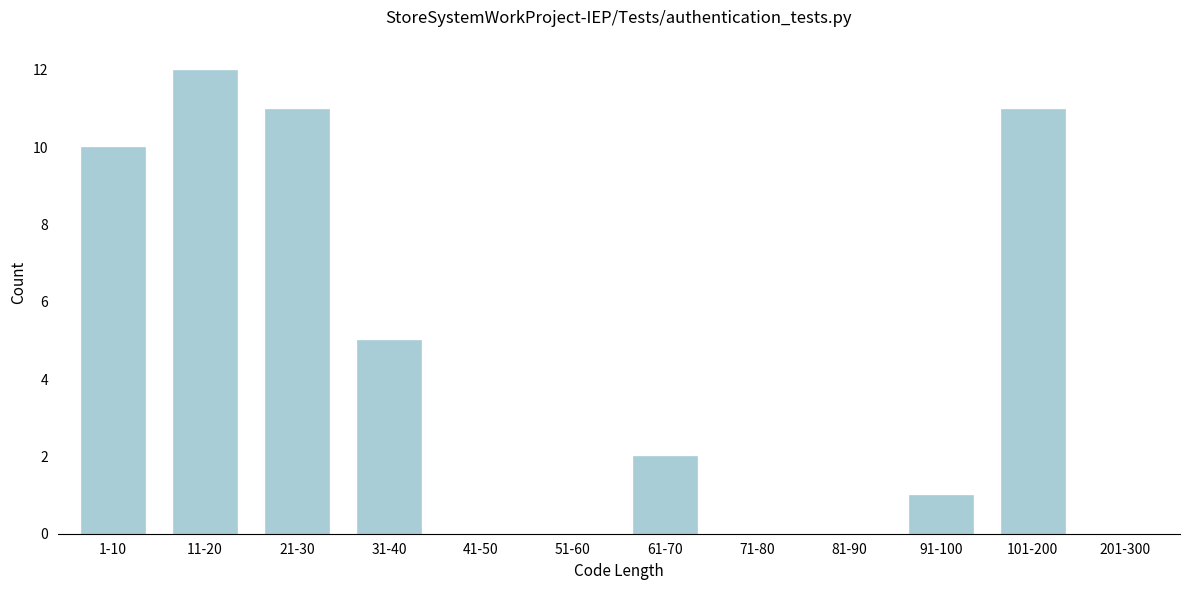

Reading left to right, what are all the values shown in this chart?

1-10=10	11-20=12	21-30=11	31-40=5	41-50=0	51-60=0	61-70=2	71-80=0	81-90=0	91-100=1	101-200=11	201-300=0